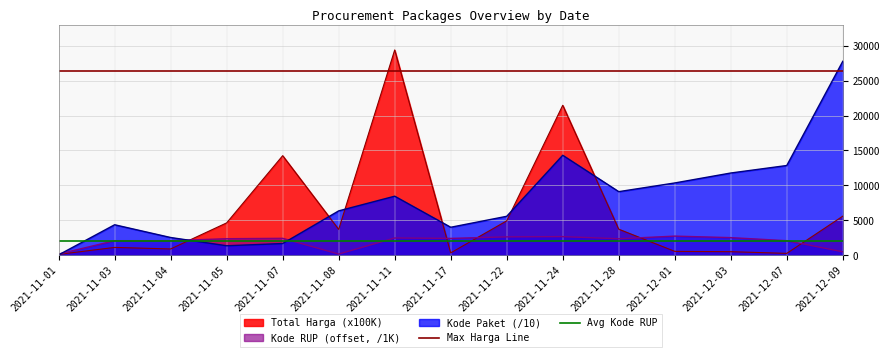

What is the maximum value for Avg Kode RUP?

1983.1